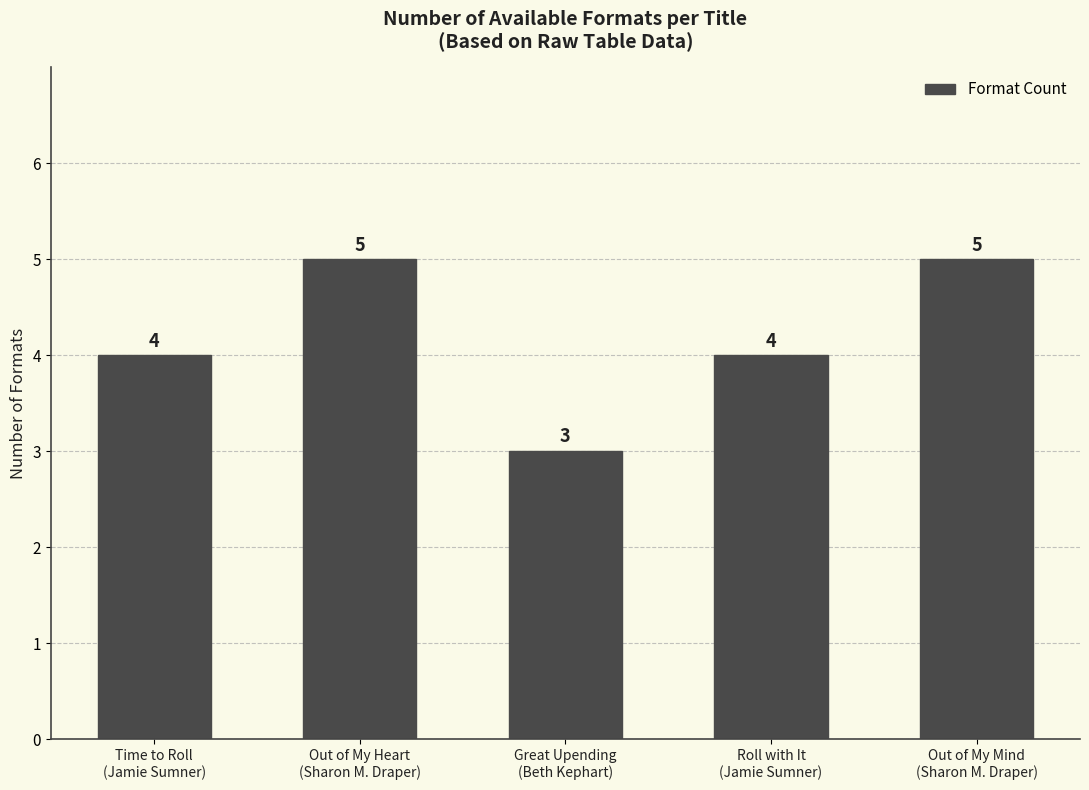

What is the label of the 5th bar from the left?

Out of My Mind
(Sharon M. Draper)